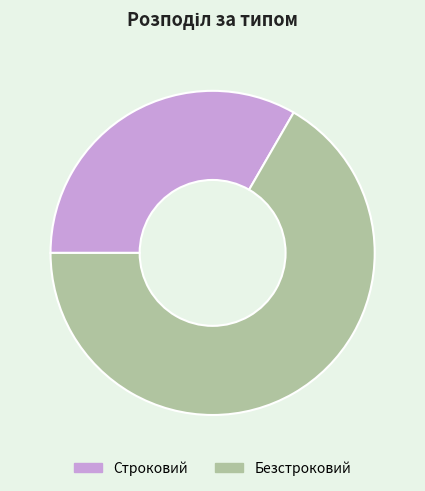

Approximately how many times larger is the value at Строковий compared to Безстроковий?

0.5